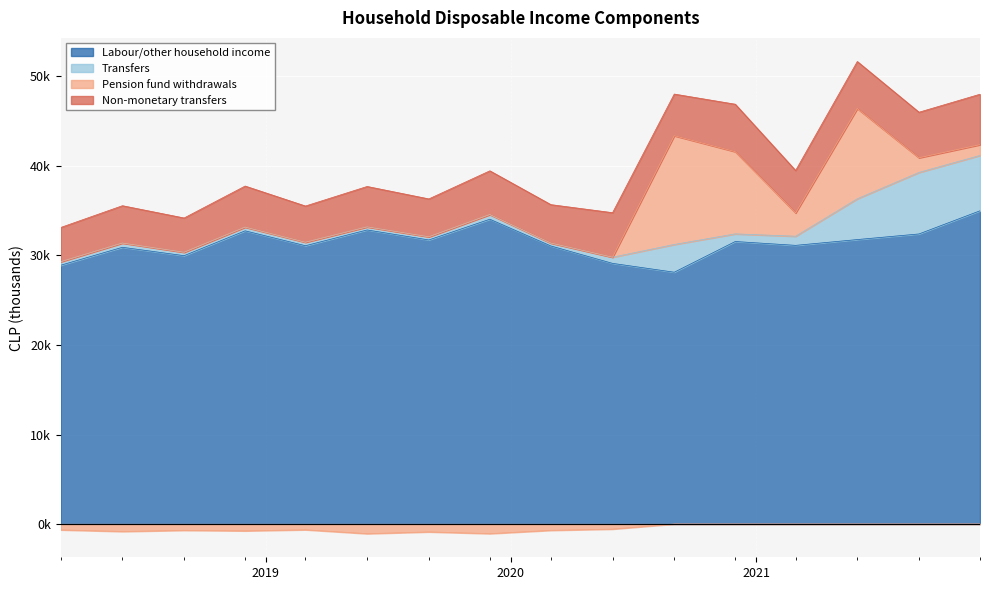

Where does the Non-monetary transfers series first go above 4653?

2019-12-01